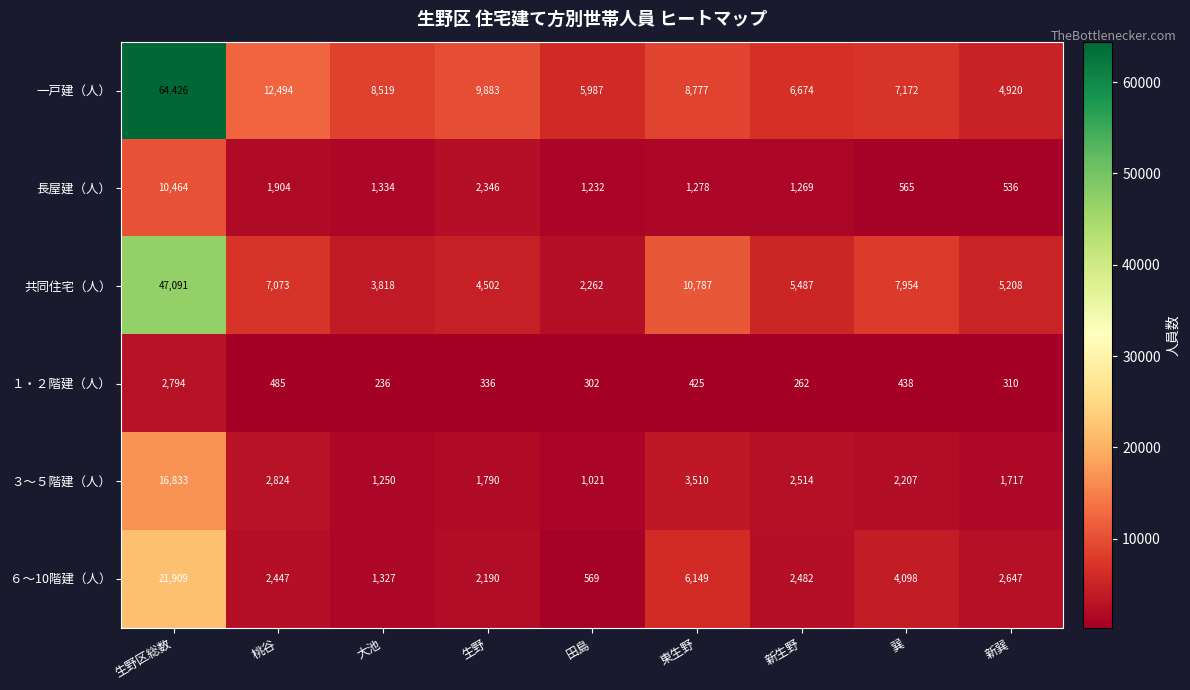

The ６～10階建（人） series shows 21909 at 生野区総数. True or false?

True